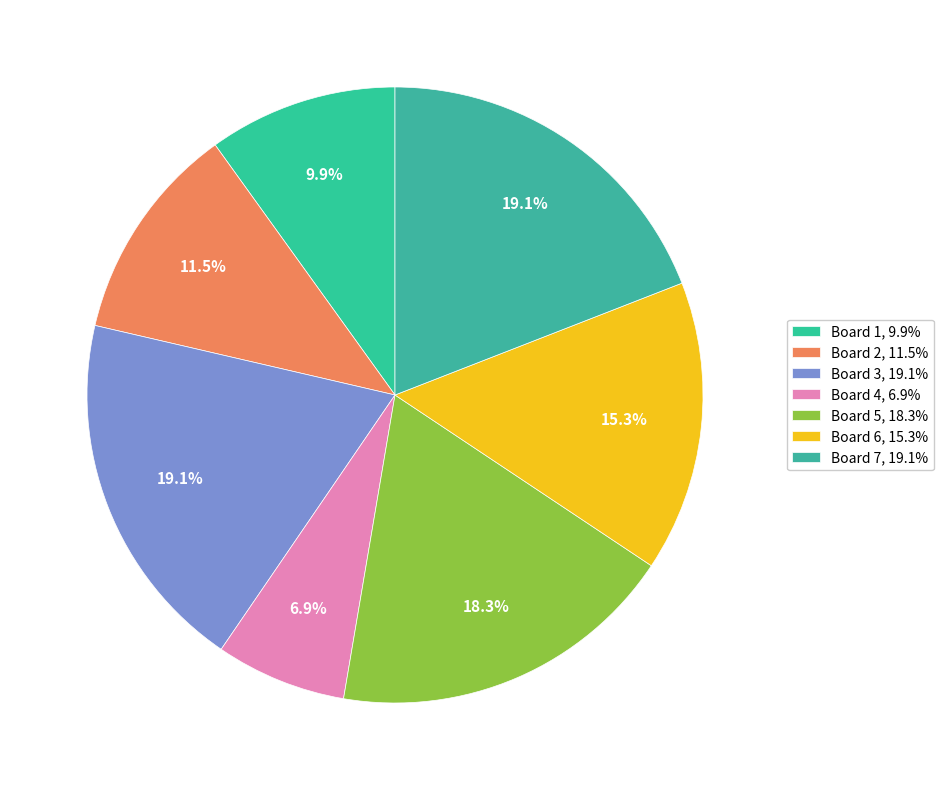

Does any single category account for the majority?

No